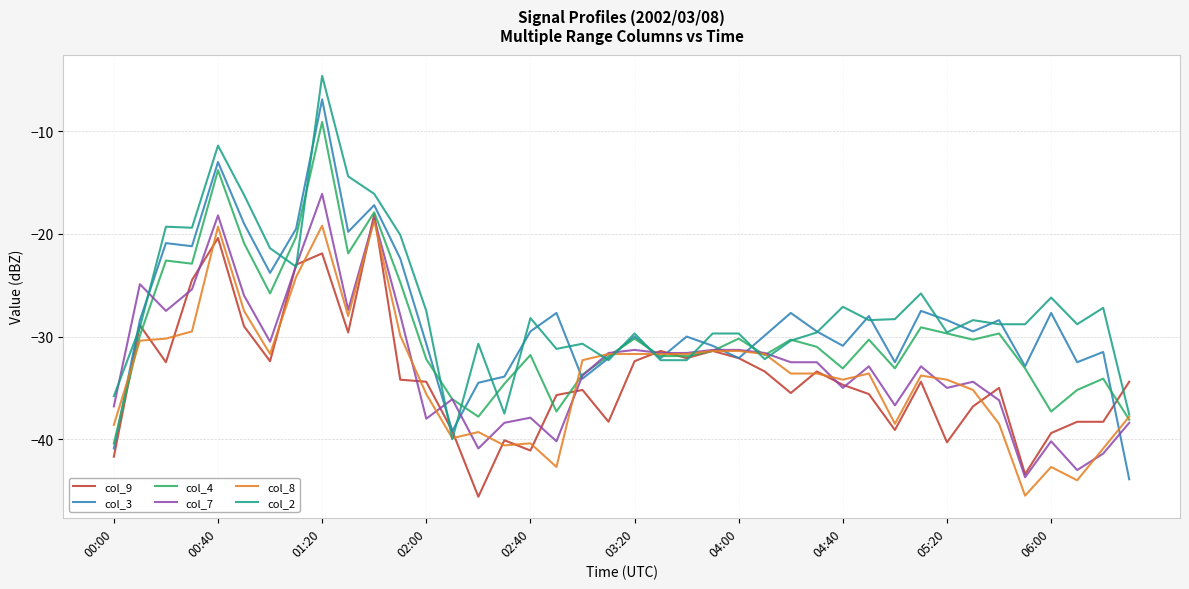

What is the minimum value for col_2?

-40.0